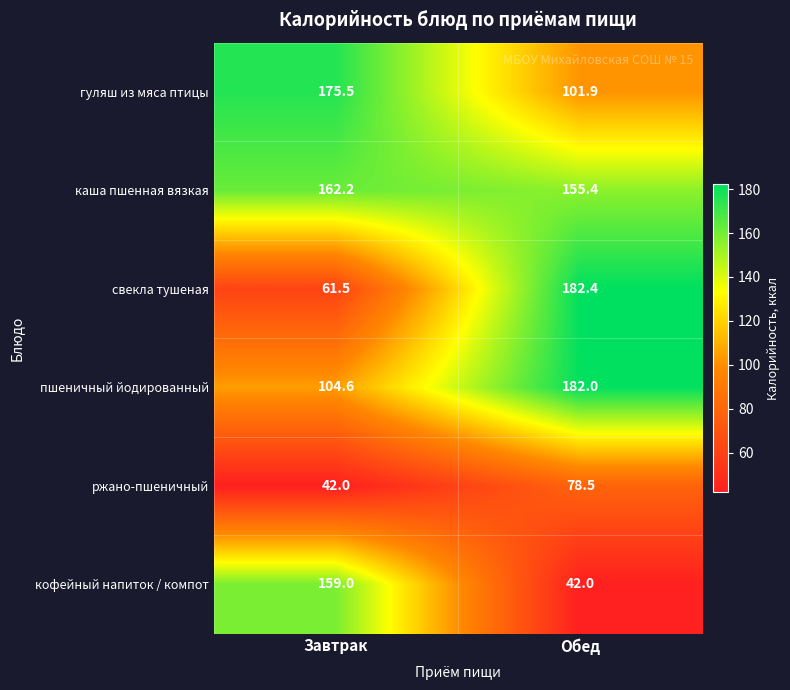

Reading left to right, transcribe all the data shown in this chart.

гуляш из мяса птицы: 175.5	101.9
каша пшенная вязкая: 162.2	155.4
свекла тушеная: 61.5	182.4
пшеничный йодированный: 104.6	182.0
ржано-пшеничный: 42.0	78.5
кофейный напиток / компот: 159.0	42.0